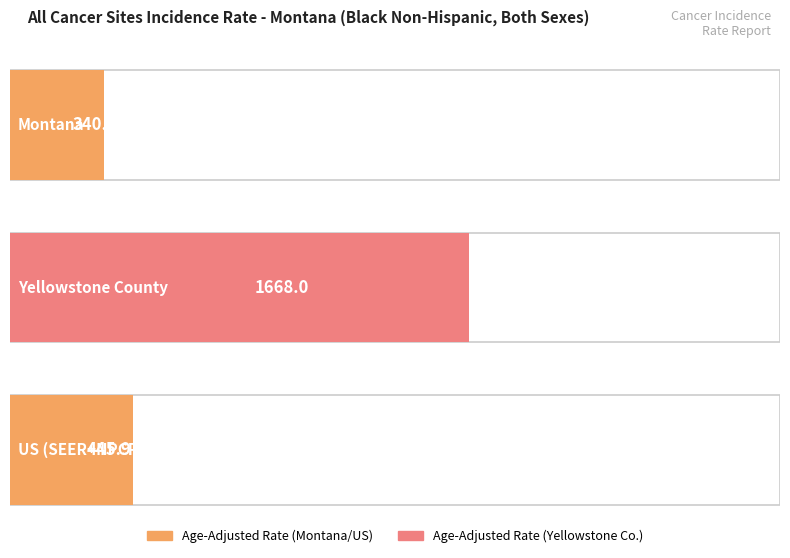

Count the number of categories in the chart.

3